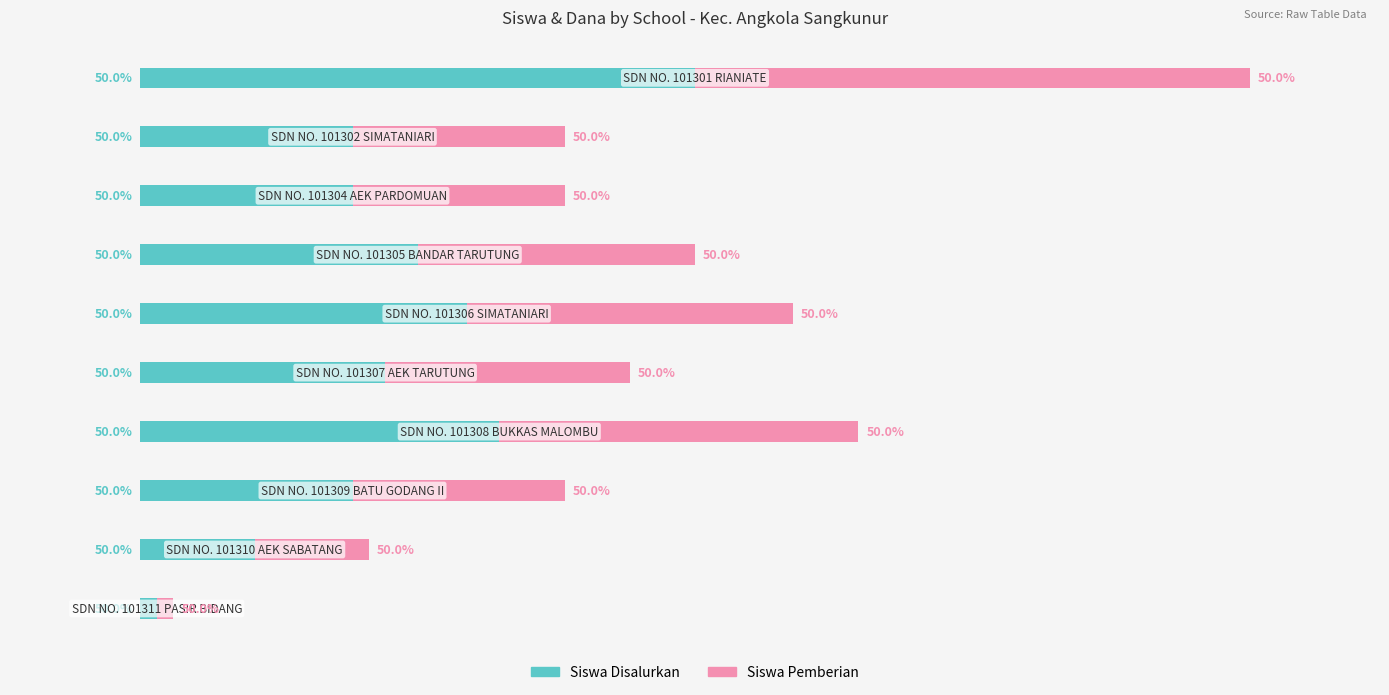

What are all the series names shown in the legend?

Siswa Disalurkan, Siswa Pemberian